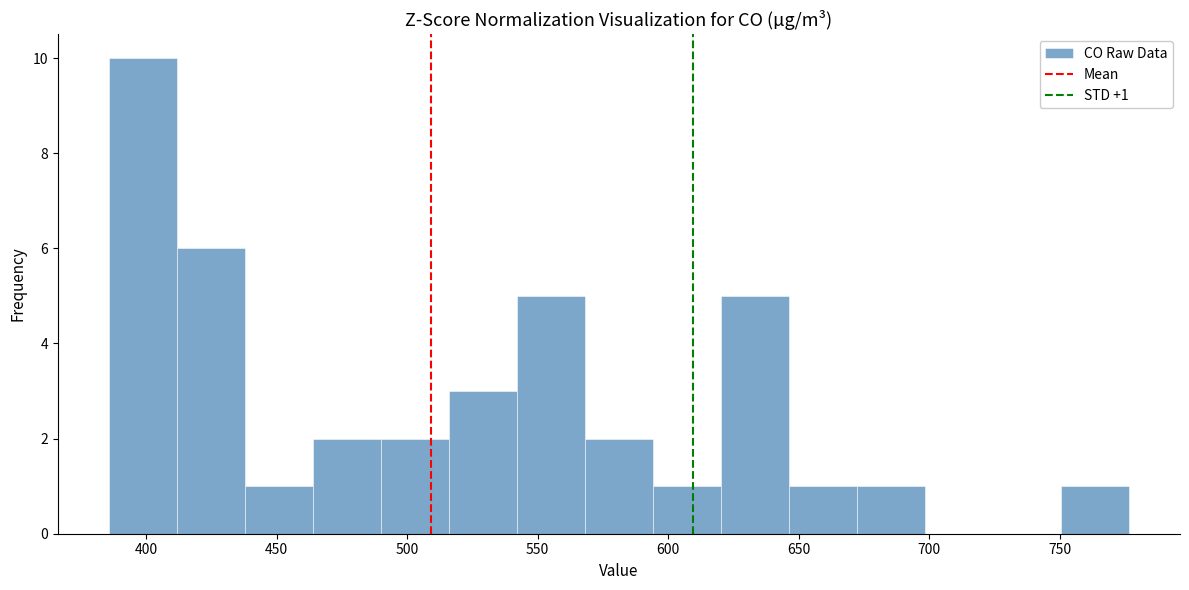

Over which range of the x-axis is the bar tallest?

385 to 410